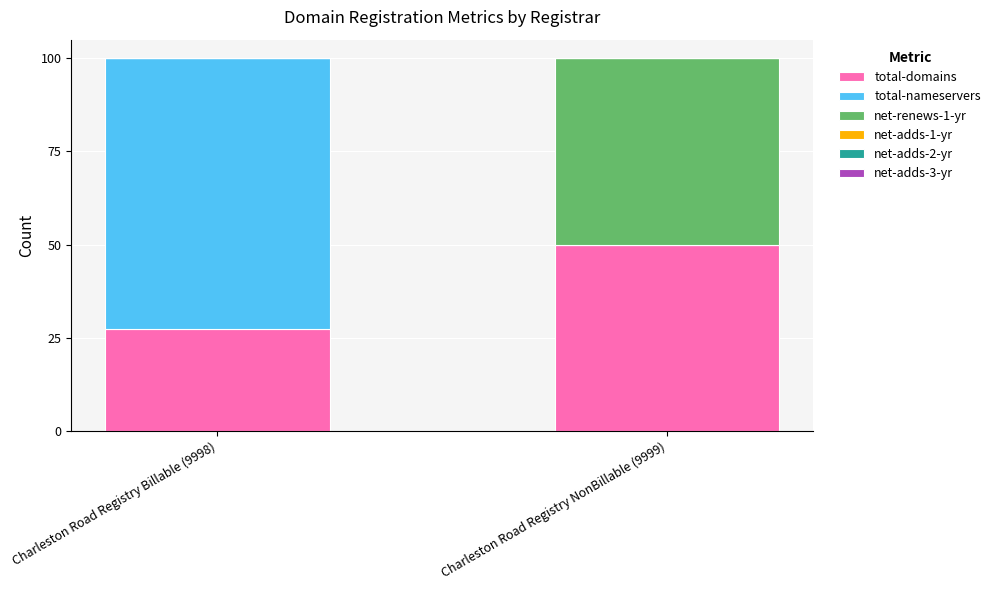

Reading left to right, what are the values for total-domains?

Charleston Road Registry Billable (9998)=27.3	Charleston Road Registry NonBillable (9999)=50.0